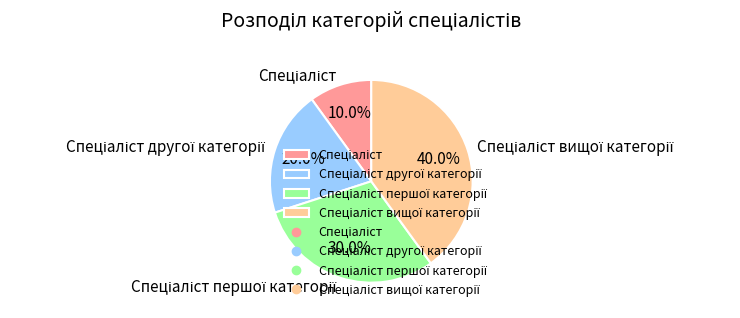

Is there any slice that represents more than half of the pie?

No